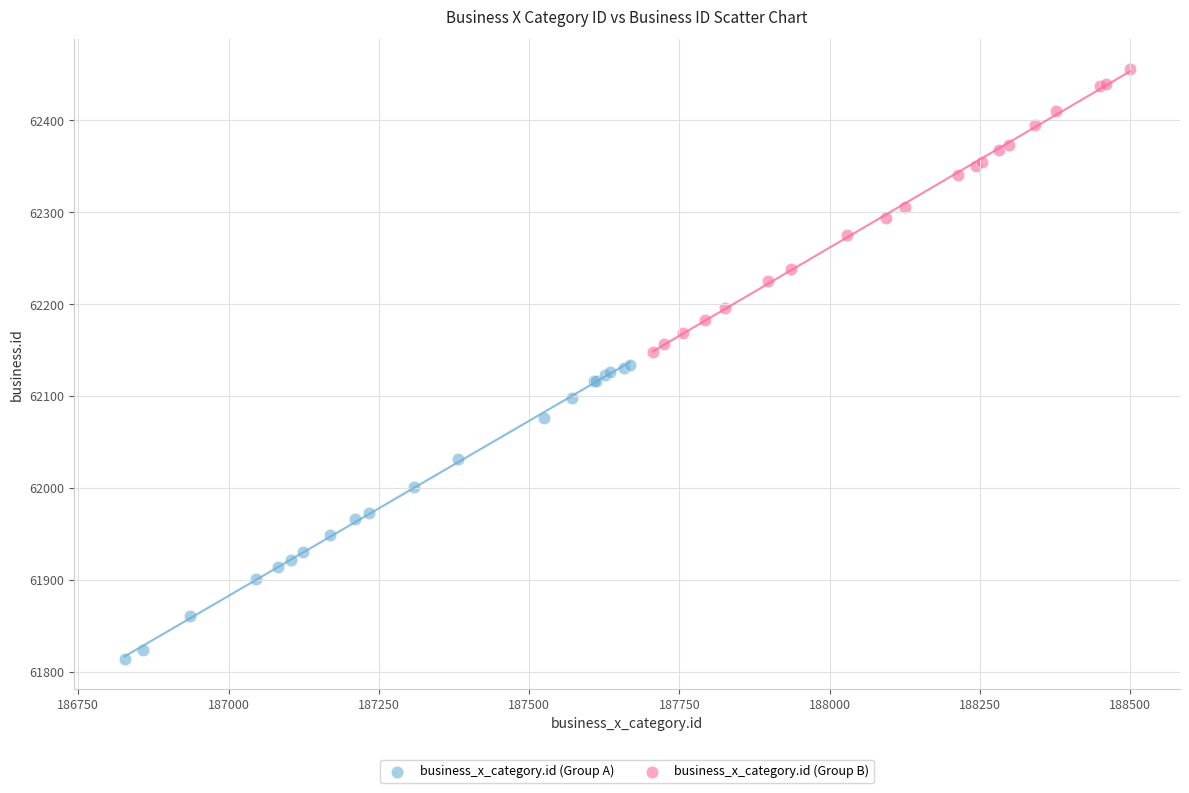

Which series contains the lowest Y value?

business_x_category.id (Group A)